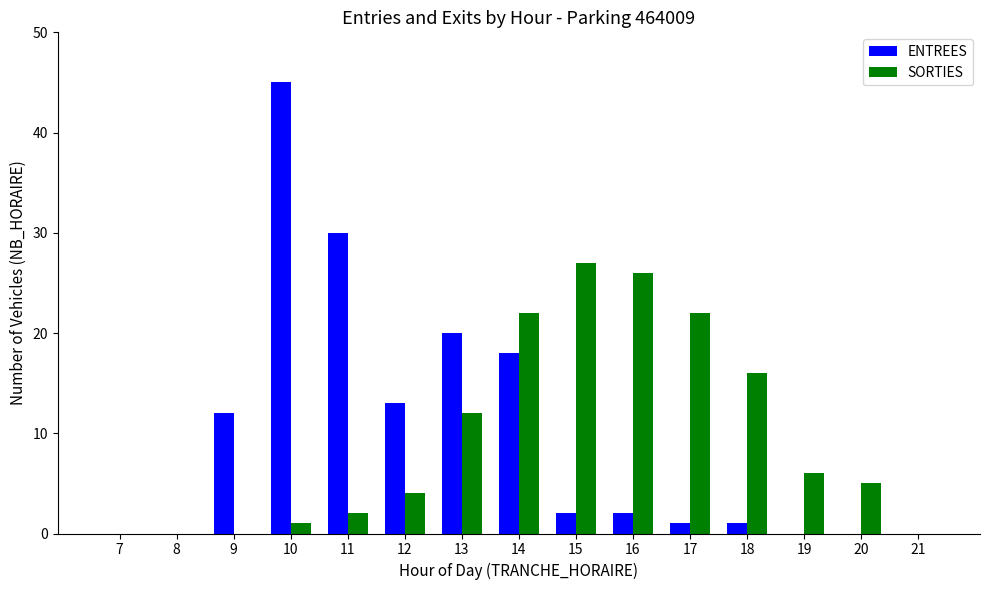

Between 18 and 20, which series saw the biggest shift?

SORTIES